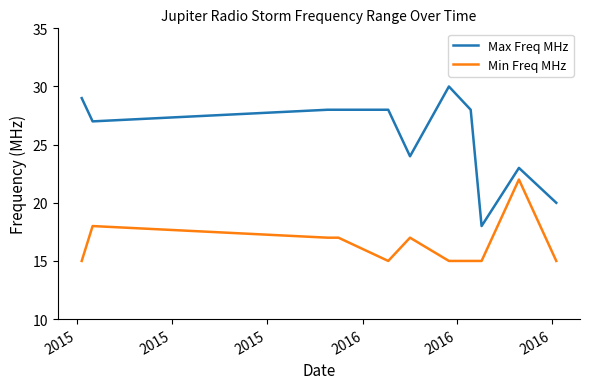

Rank the series by their maximum value, from lowest to highest.

Min Freq MHz, Max Freq MHz